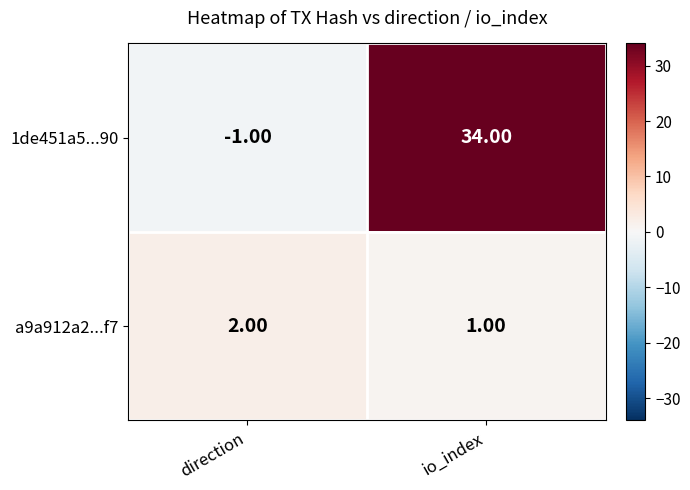

At which category does the chart reach its minimum across all series?

direction